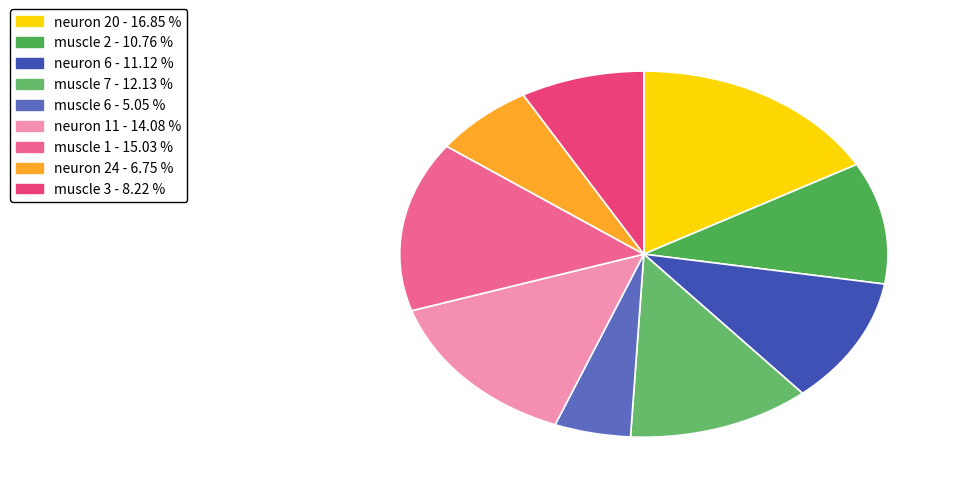

How many slices are in this pie chart?

9